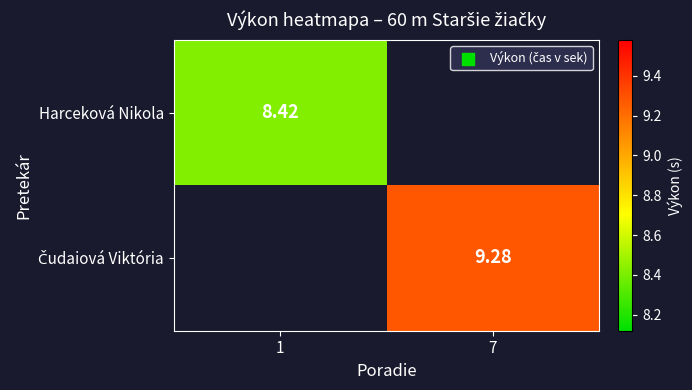

List the series in order of their peak value, lowest first.

Harceková Nikola, Čudaiová Viktória